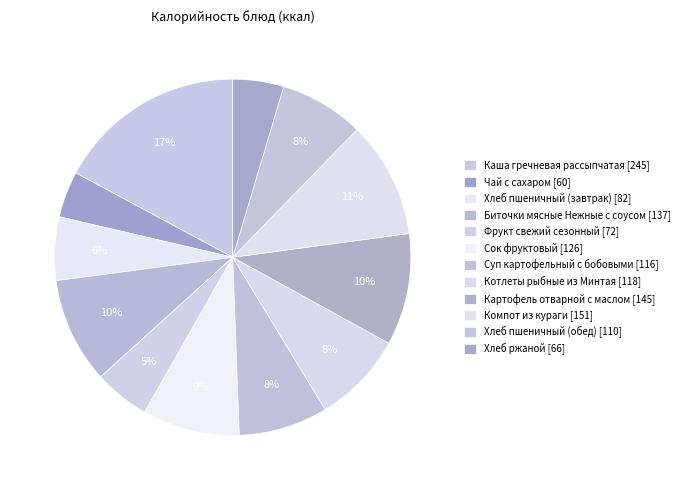

Does any single category account for the majority?

No